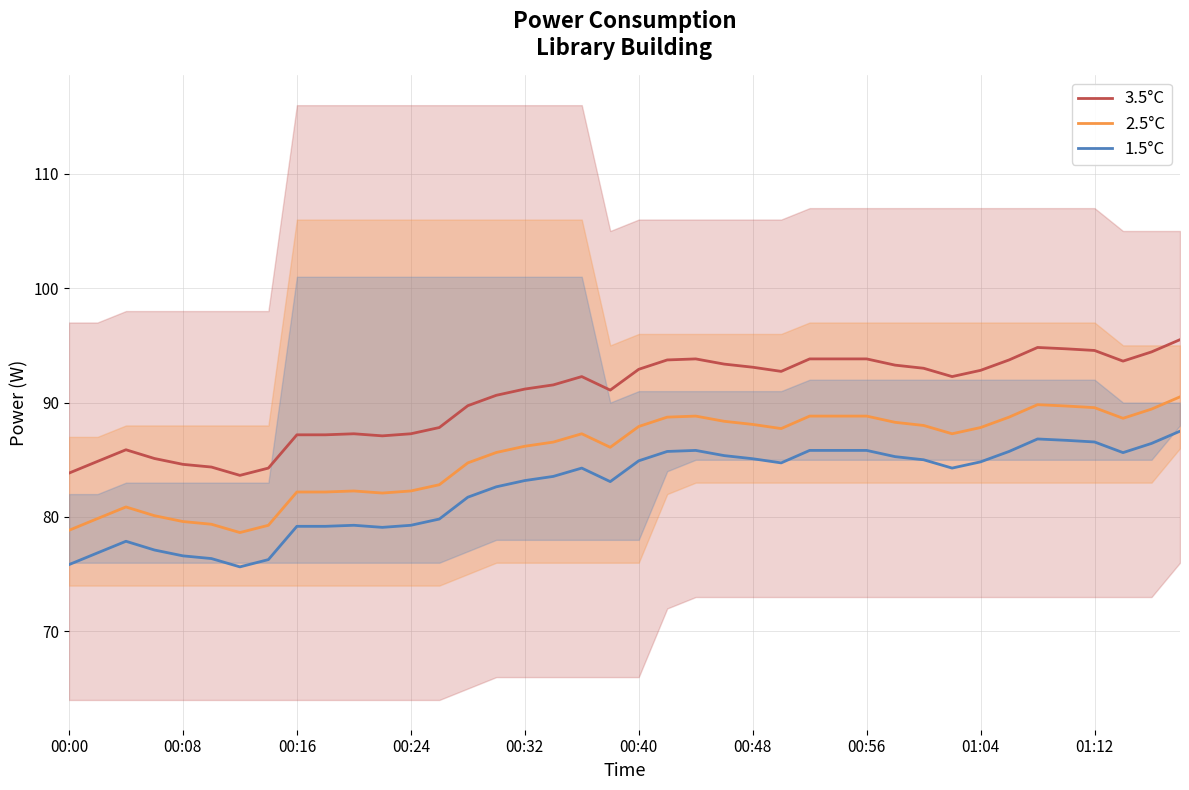

In 1.5°C, how many points are higher than both neighbors (excluding endpoints)?

5